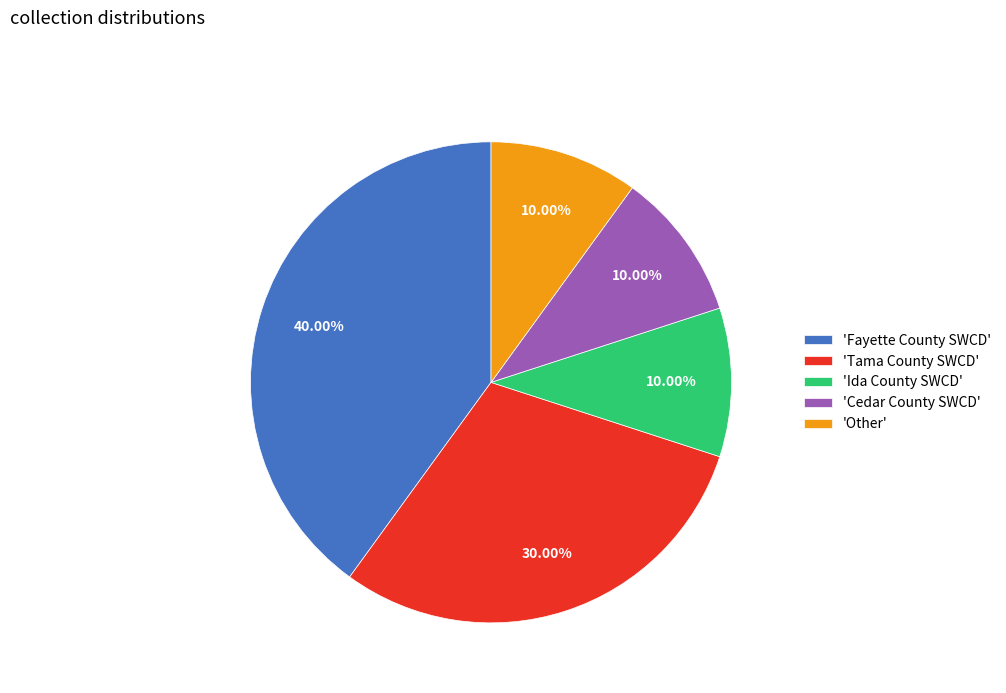

How many slices are in this pie chart?

5